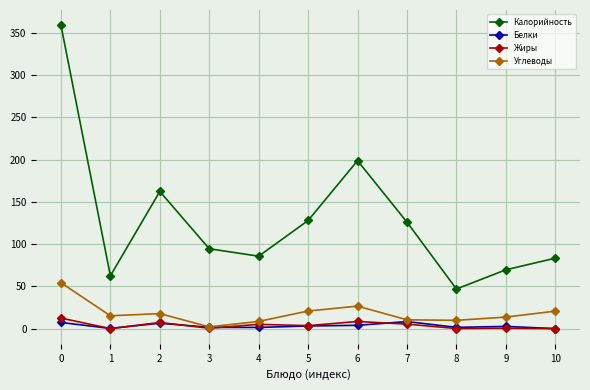

What is the average value of the Жиры series?

3.9